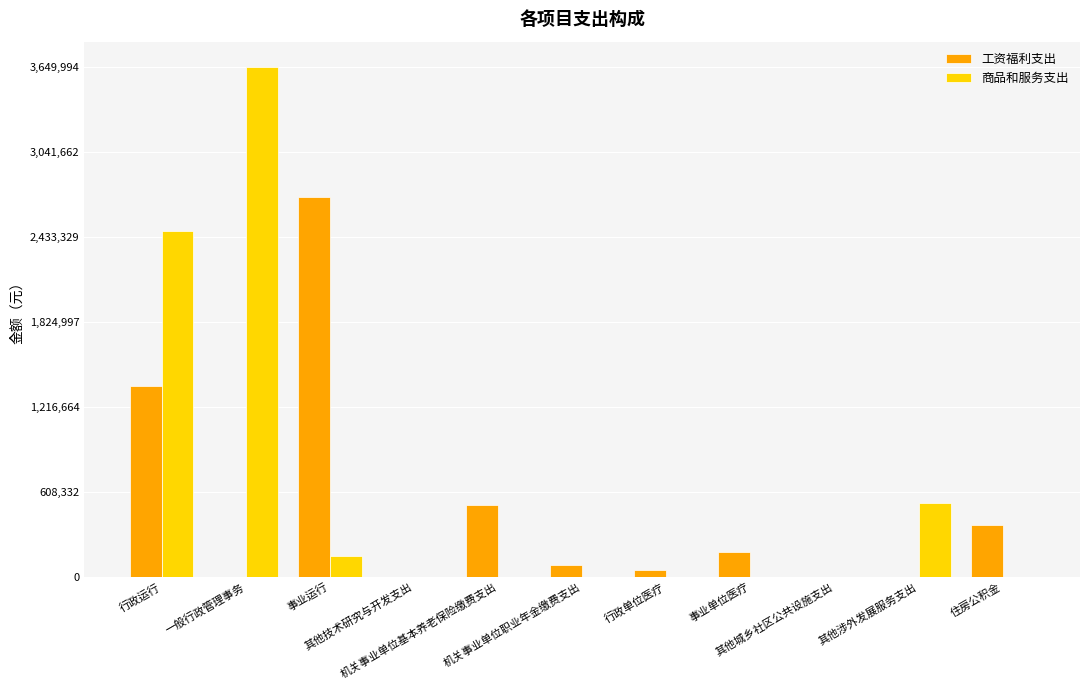

What are all the series names shown in the legend?

工资福利支出, 商品和服务支出